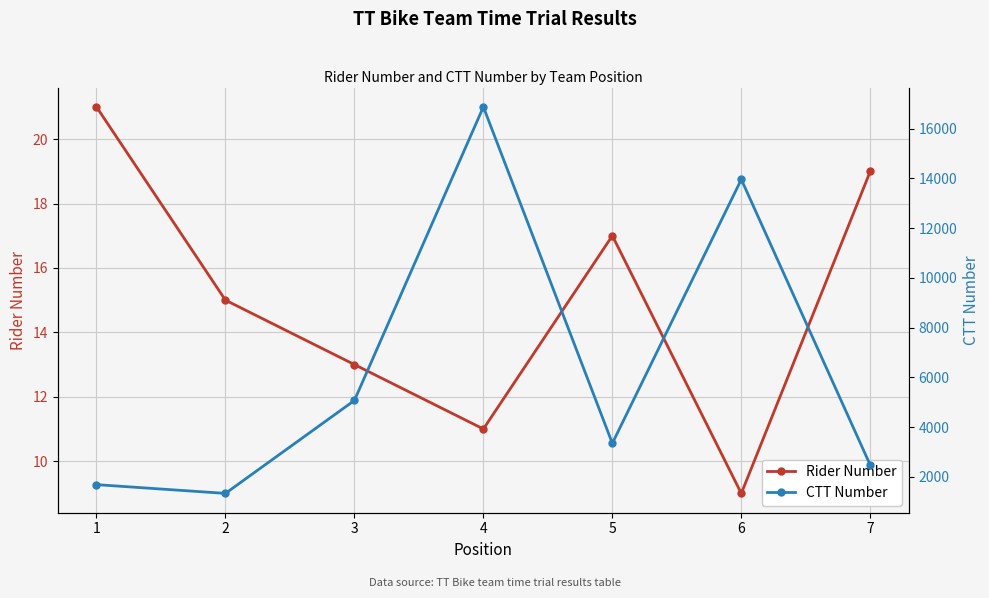

Reading right to left, list all the values displayed in this chart.

Rider Number: 19	9	17	11	13	15	21
CTT Number: 2471	13957	3350	16873	5072	1336	1688